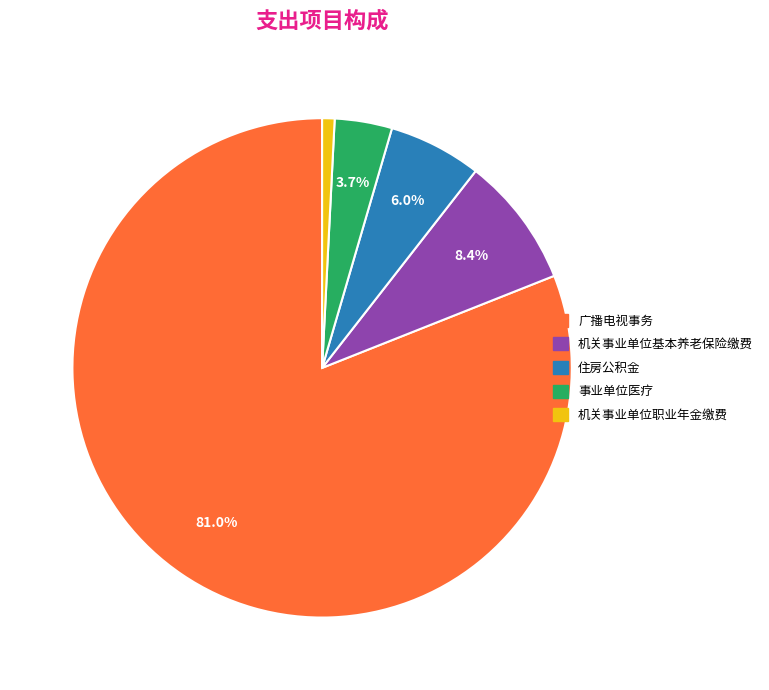

What is the smallest slice in the pie chart?

机关事业单位职业年金缴费